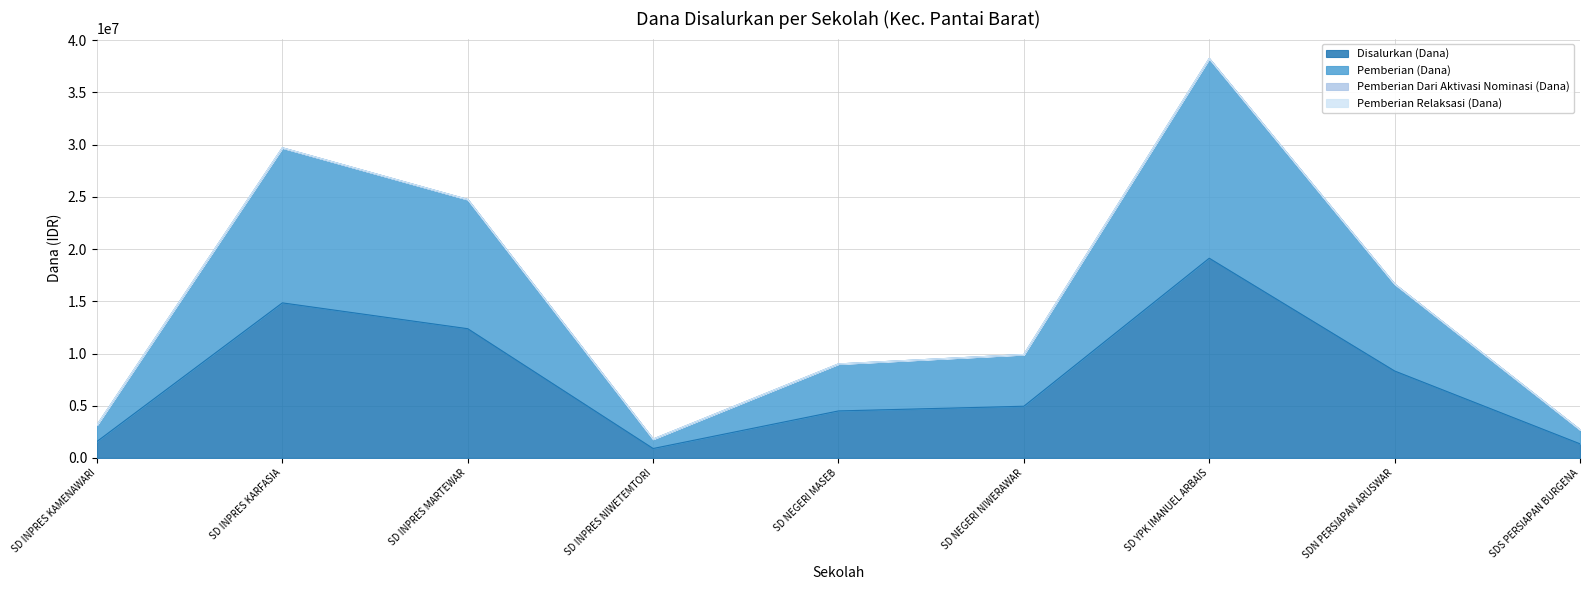

Which series has the largest total across all categories?

Pemberian (Dana)